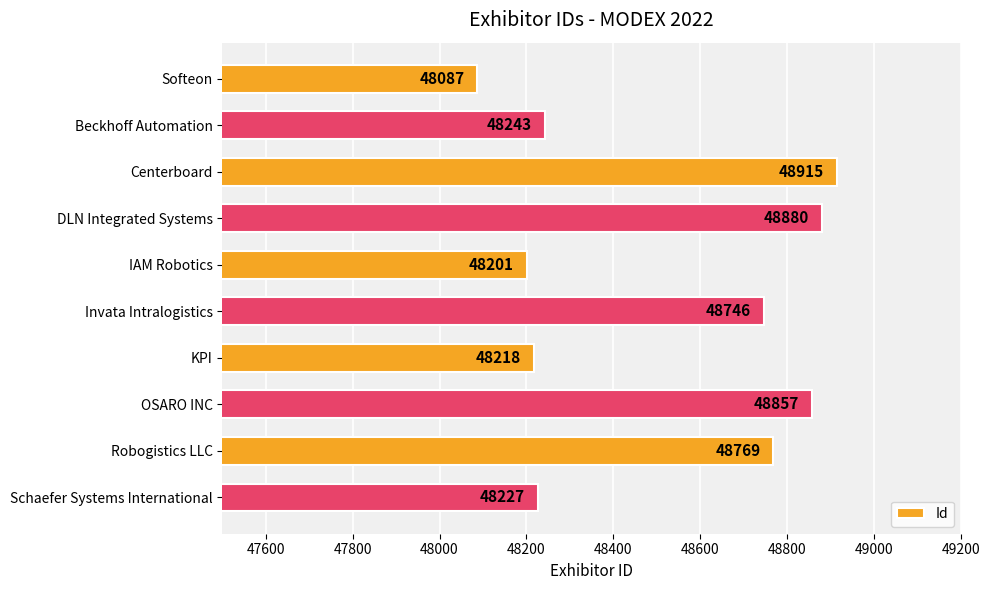

The chart shows a value of 26765 at OSARO INC. True or false?

False